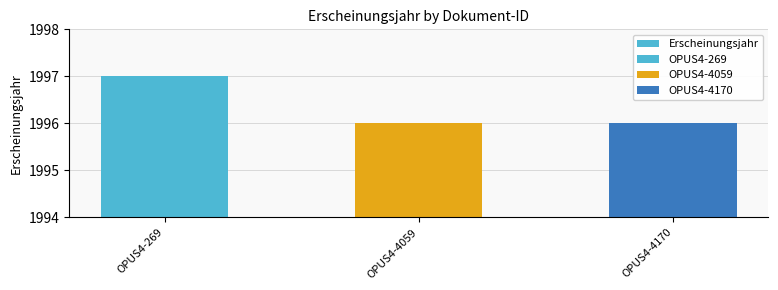

What is the change in value from OPUS4-269 to OPUS4-4170?

-1